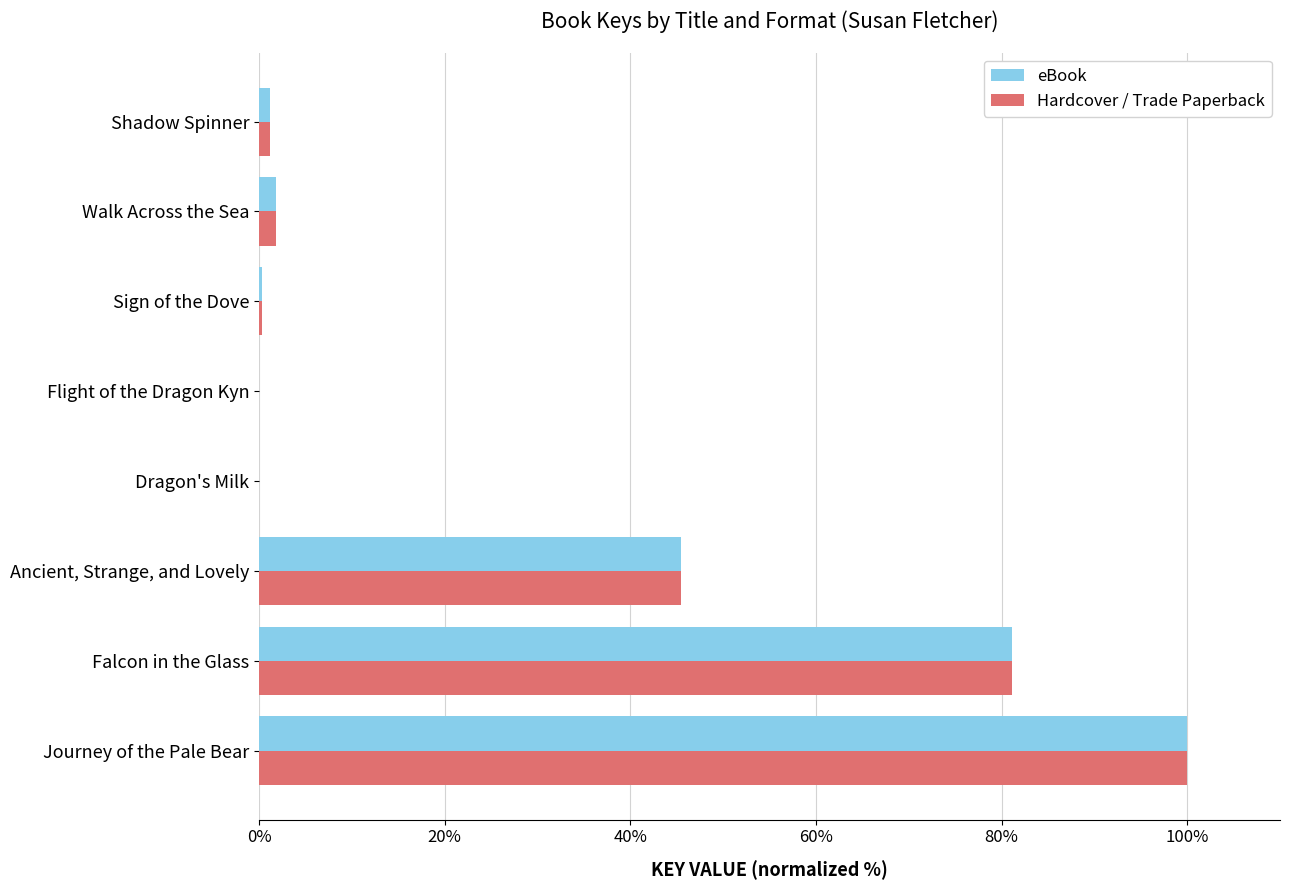

Is the value of eBook at Falcon in the Glass greater than the value of Hardcover / Trade Paperback at Sign of the Dove?

Yes